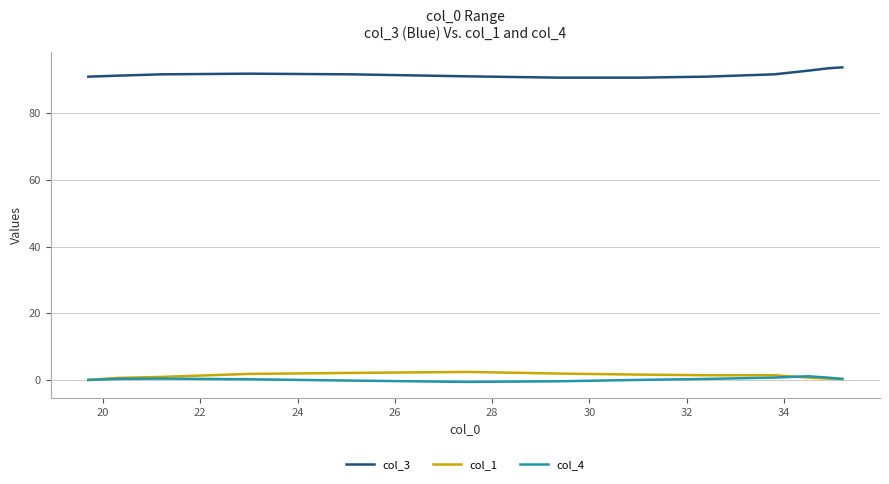

True or false: col_1 and col_3 cross at least once.

False